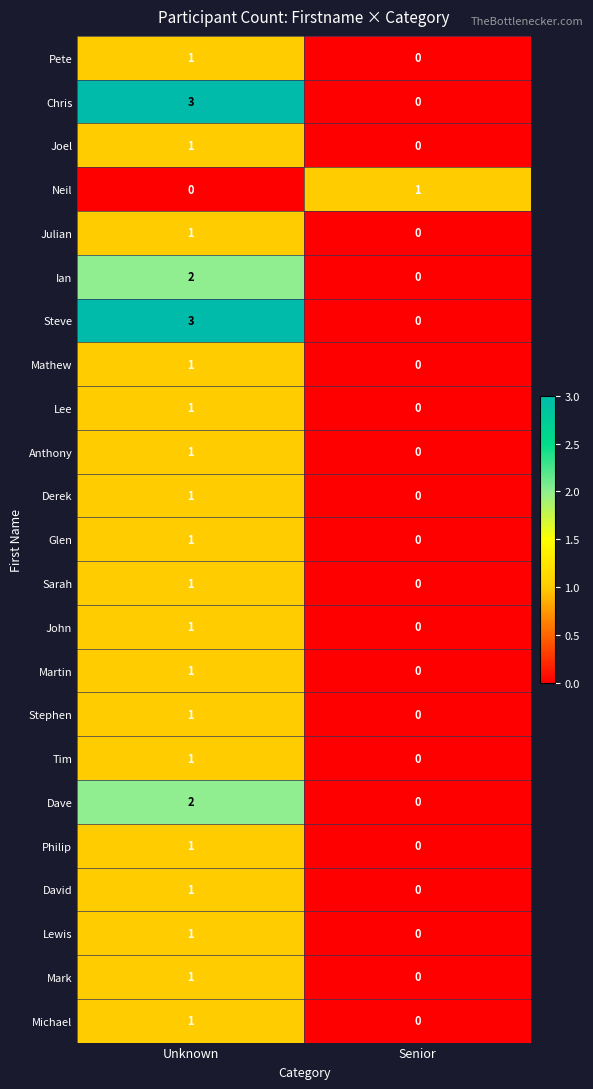

Rank the categories by Lewis value from highest to lowest.

Unknown, Senior